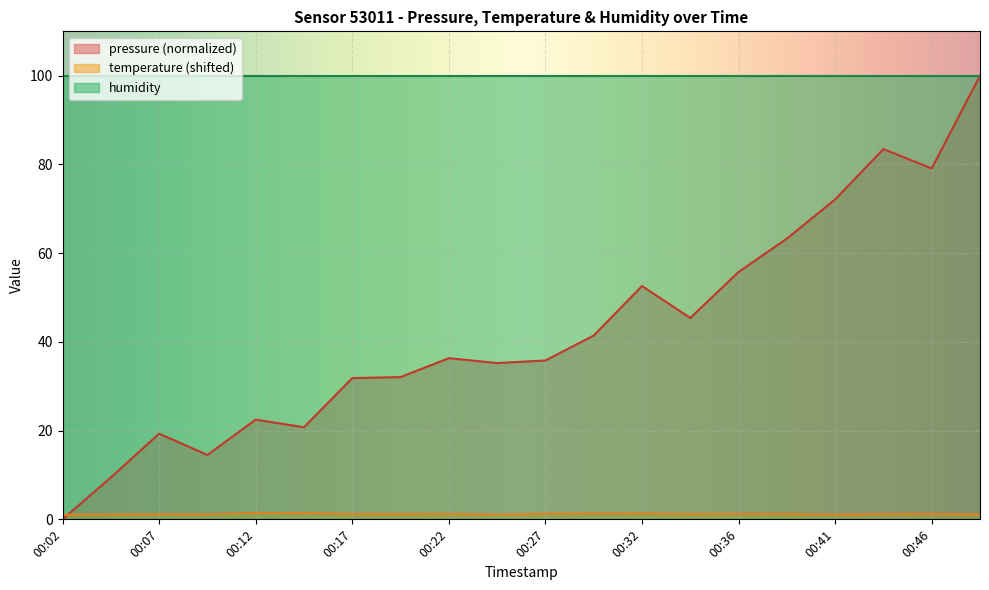

Which series has the largest total across all categories?

humidity